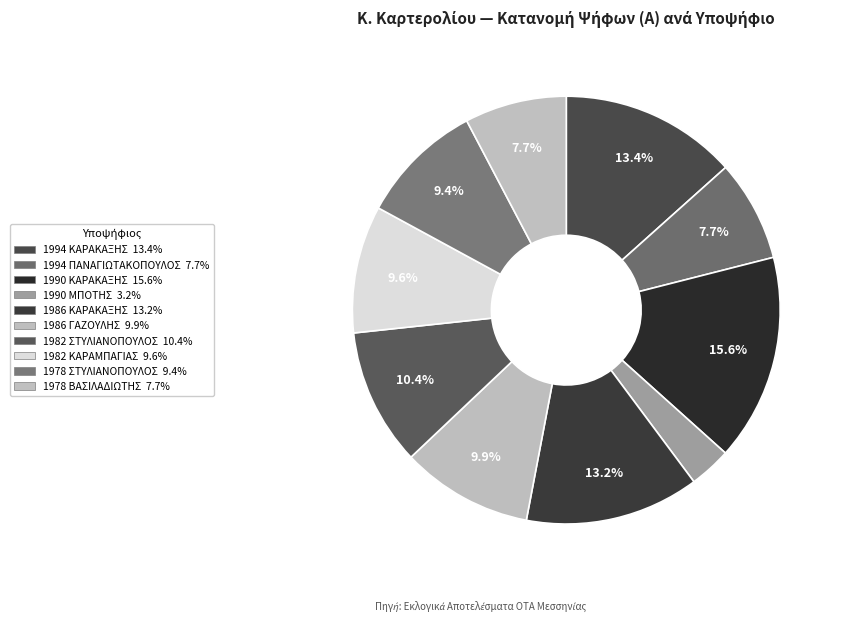

Is the sum of 1994 ΠΑΝΑΓΙΩΤΑΚΟΠΟΥΛΟΣ and 1982 ΚΑΡΑΜΠΑΓΙΑΣ greater than half?

No